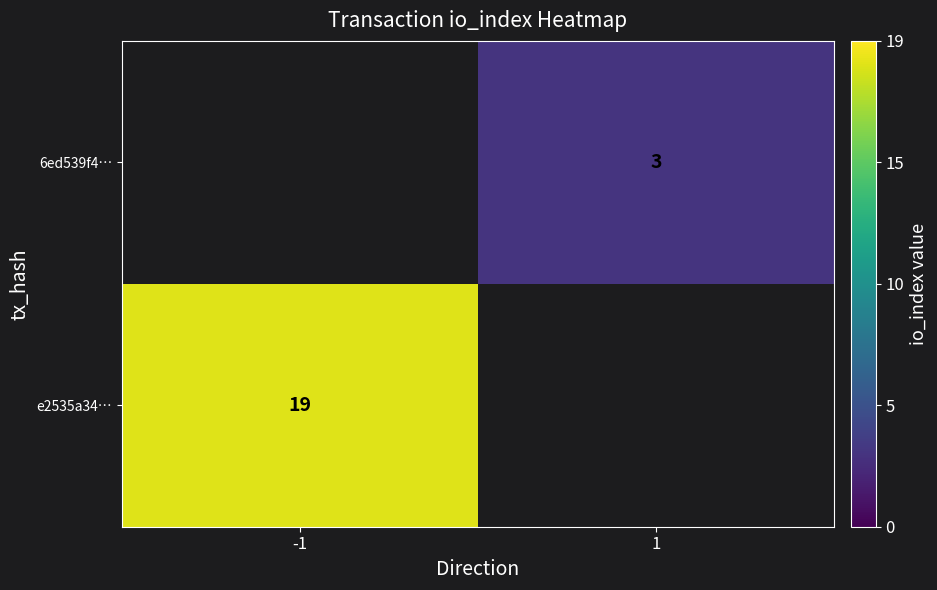

The value of 6ed539f4… at 1 is 4. True or false?

False